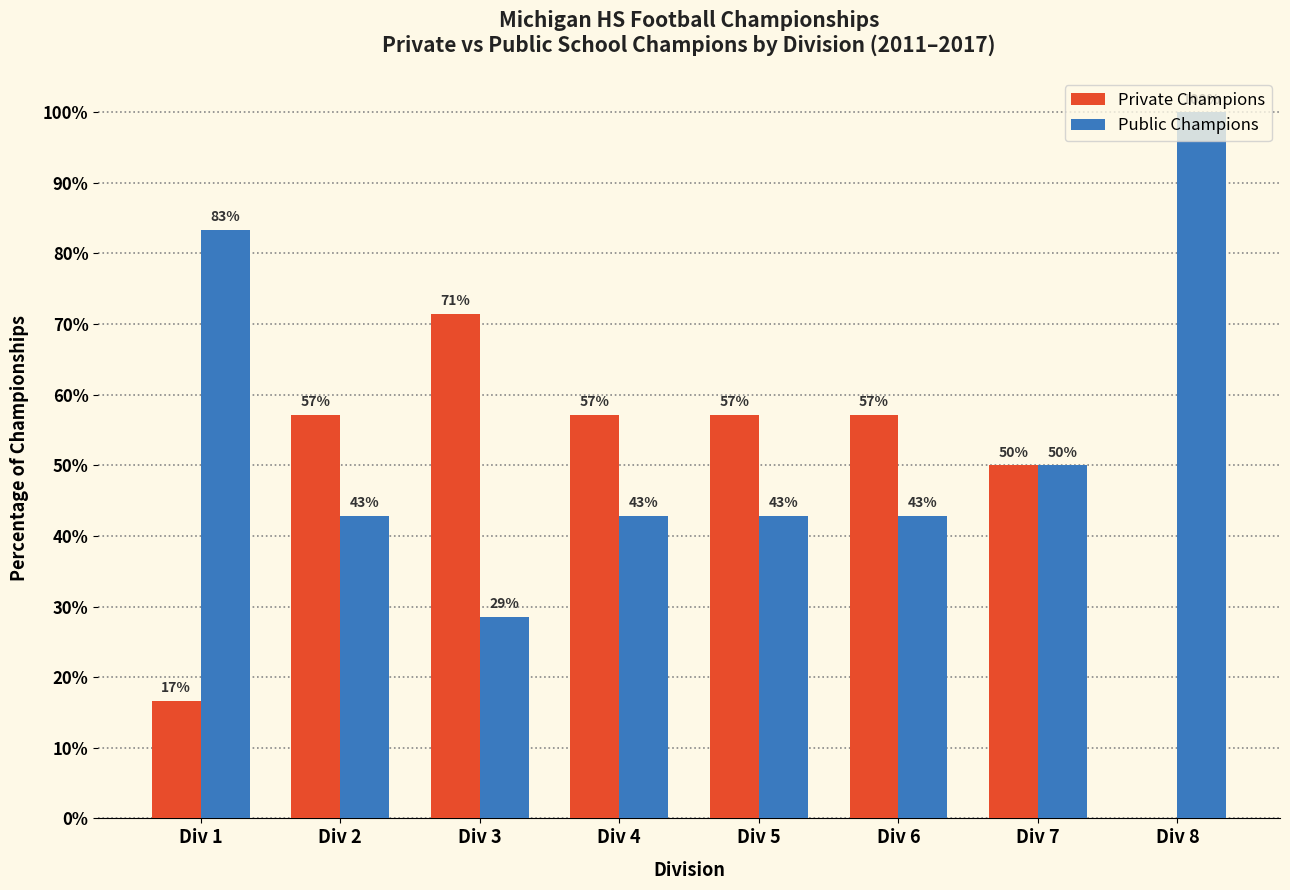

Is the value of Private Champions at Div 1 greater than the value of Public Champions at Div 5?

No